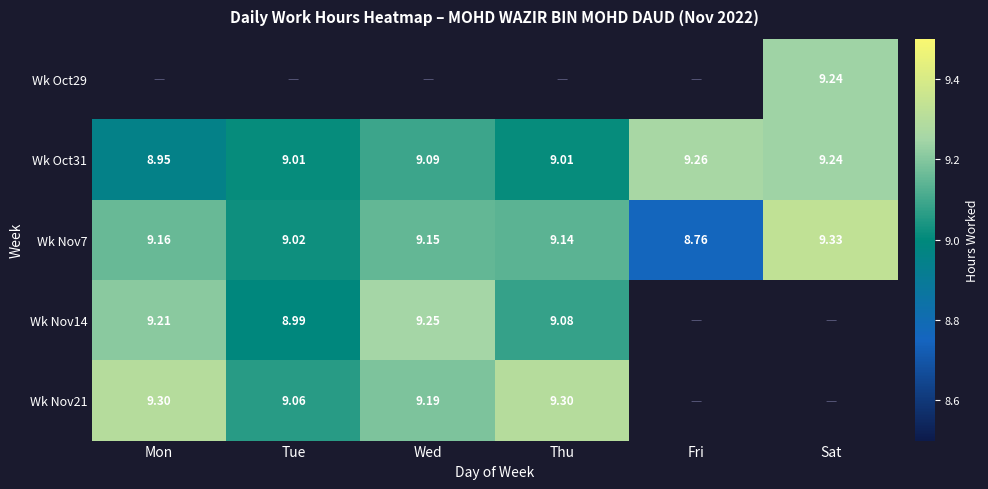

At which label does Wk Oct31 first exceed 9?

Tue